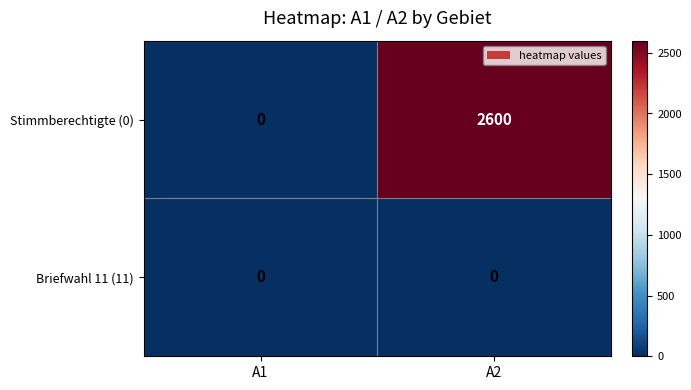

Is it true that Briefwahl 11 (11) equals 0 at A1?

True